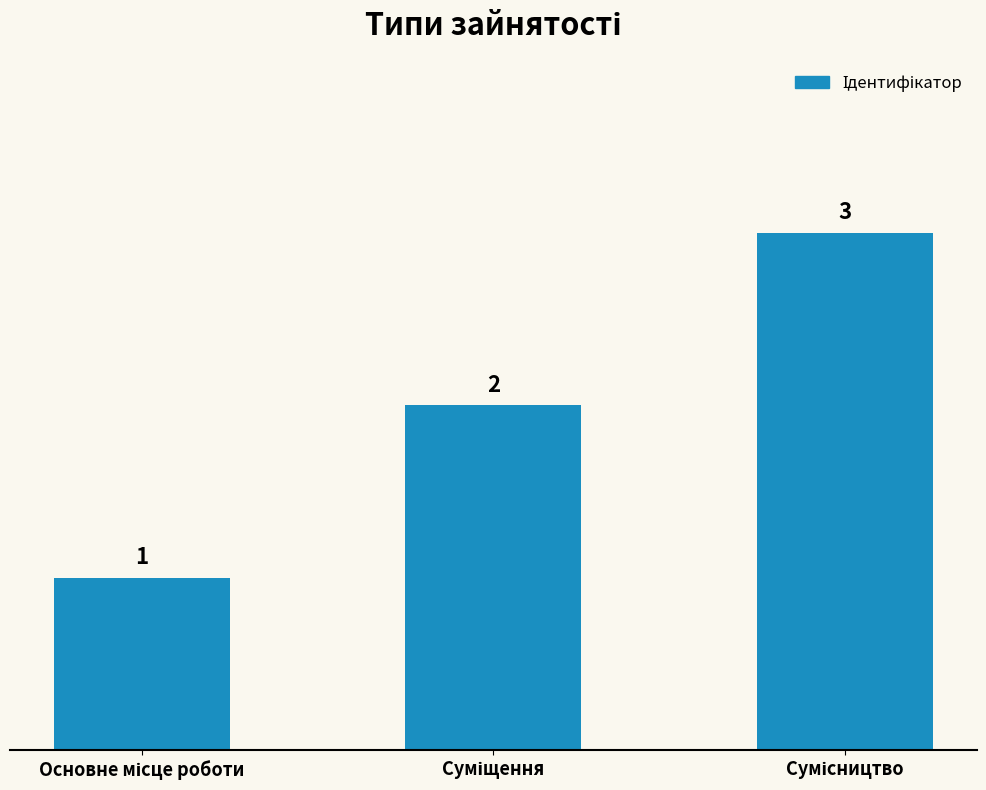

How many values are between 1 and 3?

3